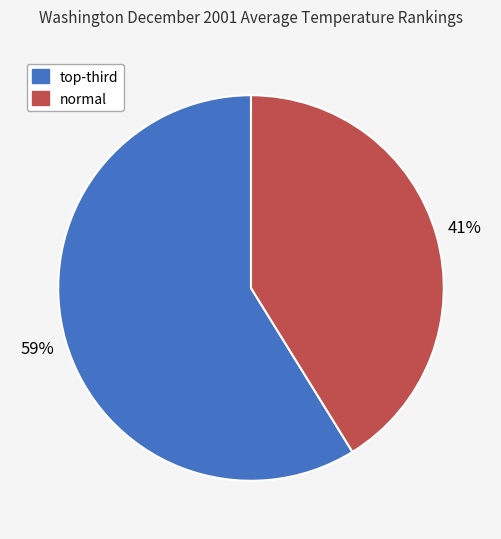

What is the smallest slice in the pie chart?

normal